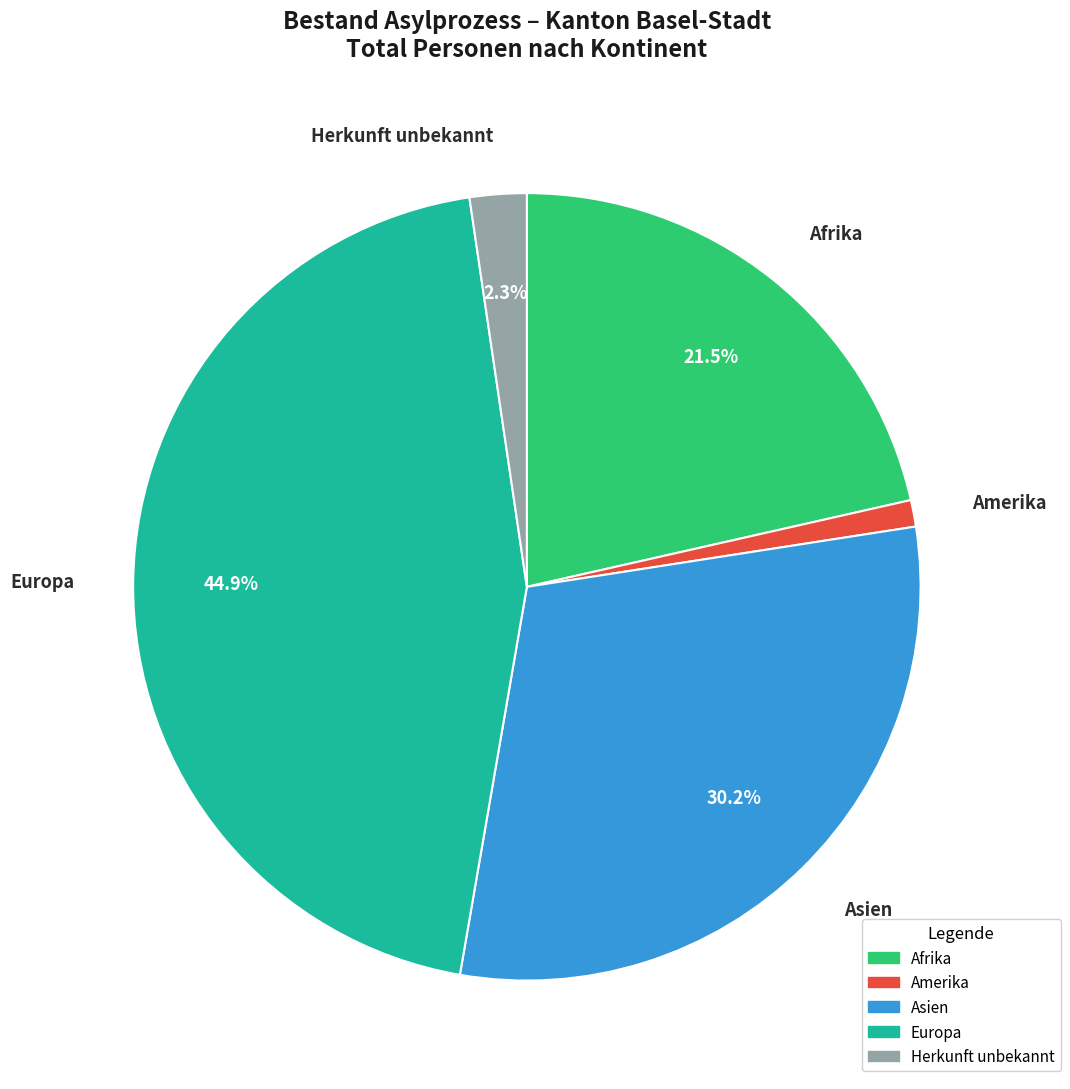

Which has a higher value, Asien or Afrika?

Asien